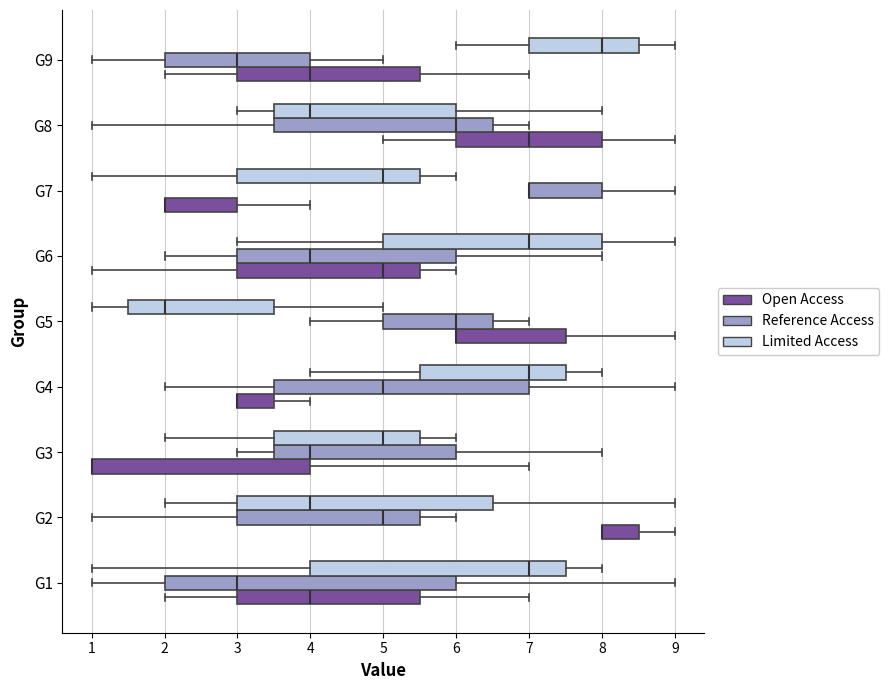

Reading bottom to top, transcribe this box plot: for each box, give where its median line is, the range the box spans, and where its two whiskers end, as read against the x-axis. The values are not printed on the chart, so give them approximately, as read against the axis.

G1 (Open Access): median 4.0, box 3.0 to 5.5, whiskers 2.0 to 7.0
G1 (Reference Access): median 3.0, box 2.0 to 6.0, whiskers 1.0 to 9.0
G1 (Limited Access): median 7.0, box 4.0 to 7.5, whiskers 1.0 to 8.0
G2 (Open Access): median 8.0 (drawn on the box's left edge), box 8.0 to 8.5, whiskers 8.0 to 9.0
G2 (Reference Access): median 5.0, box 3.0 to 5.5, whiskers 1.0 to 6.0
G2 (Limited Access): median 4.0, box 3.0 to 6.5, whiskers 2.0 to 9.0
G3 (Open Access): median 1.0 (drawn on the box's left edge), box 1.0 to 4.0, whiskers 1.0 to 7.0
G3 (Reference Access): median 4.0, box 3.5 to 6.0, whiskers 3.0 to 8.0
G3 (Limited Access): median 5.0, box 3.5 to 5.5, whiskers 2.0 to 6.0
G4 (Open Access): median 3.0 (drawn on the box's left edge), box 3.0 to 3.5, whiskers 3.0 to 4.0
G4 (Reference Access): median 5.0, box 3.5 to 7.0, whiskers 2.0 to 9.0
G4 (Limited Access): median 7.0, box 5.5 to 7.5, whiskers 4.0 to 8.0
G5 (Open Access): median 6.0 (drawn on the box's left edge), box 6.0 to 7.5, whiskers 6.0 to 9.0
G5 (Reference Access): median 6.0, box 5.0 to 6.5, whiskers 4.0 to 7.0
G5 (Limited Access): median 2.0, box 1.5 to 3.5, whiskers 1.0 to 5.0
G6 (Open Access): median 5.0, box 3.0 to 5.5, whiskers 1.0 to 6.0
G6 (Reference Access): median 4.0, box 3.0 to 6.0, whiskers 2.0 to 8.0
G6 (Limited Access): median 7.0, box 5.0 to 8.0, whiskers 3.0 to 9.0
G7 (Open Access): median 2.0 (drawn on the box's left edge), box 2.0 to 3.0, whiskers 2.0 to 4.0
G7 (Reference Access): median 7.0 (drawn on the box's left edge), box 7.0 to 8.0, whiskers 7.0 to 9.0
G7 (Limited Access): median 5.0, box 3.0 to 5.5, whiskers 1.0 to 6.0
G8 (Open Access): median 7.0, box 6.0 to 8.0, whiskers 5.0 to 9.0
G8 (Reference Access): median 6.0, box 3.5 to 6.5, whiskers 1.0 to 7.0
G8 (Limited Access): median 4.0, box 3.5 to 6.0, whiskers 3.0 to 8.0
G9 (Open Access): median 4.0, box 3.0 to 5.5, whiskers 2.0 to 7.0
G9 (Reference Access): median 3.0, box 2.0 to 4.0, whiskers 1.0 to 5.0
G9 (Limited Access): median 8.0, box 7.0 to 8.5, whiskers 6.0 to 9.0